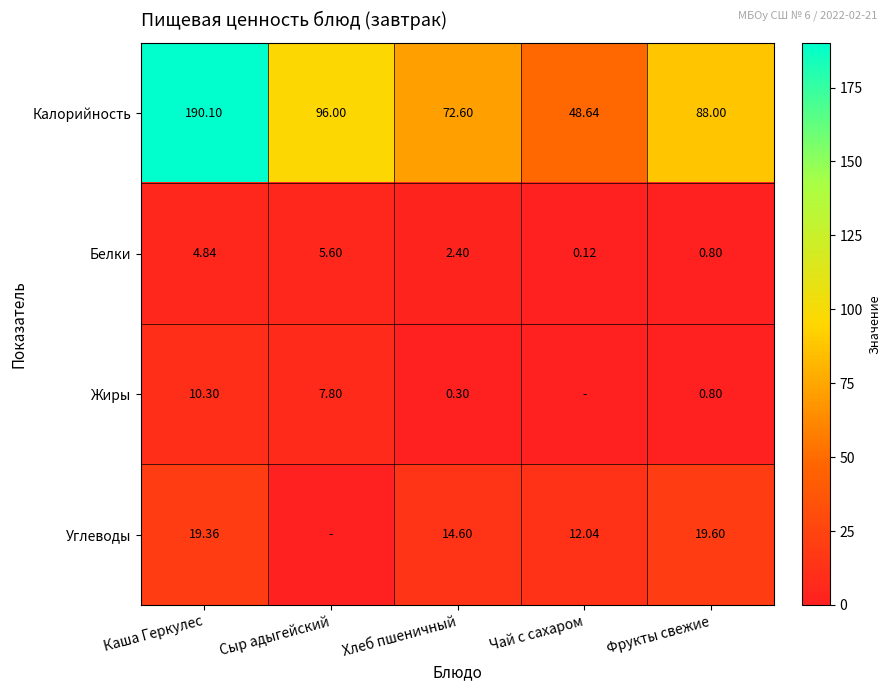

How many values in the Белки series are below 2?

2